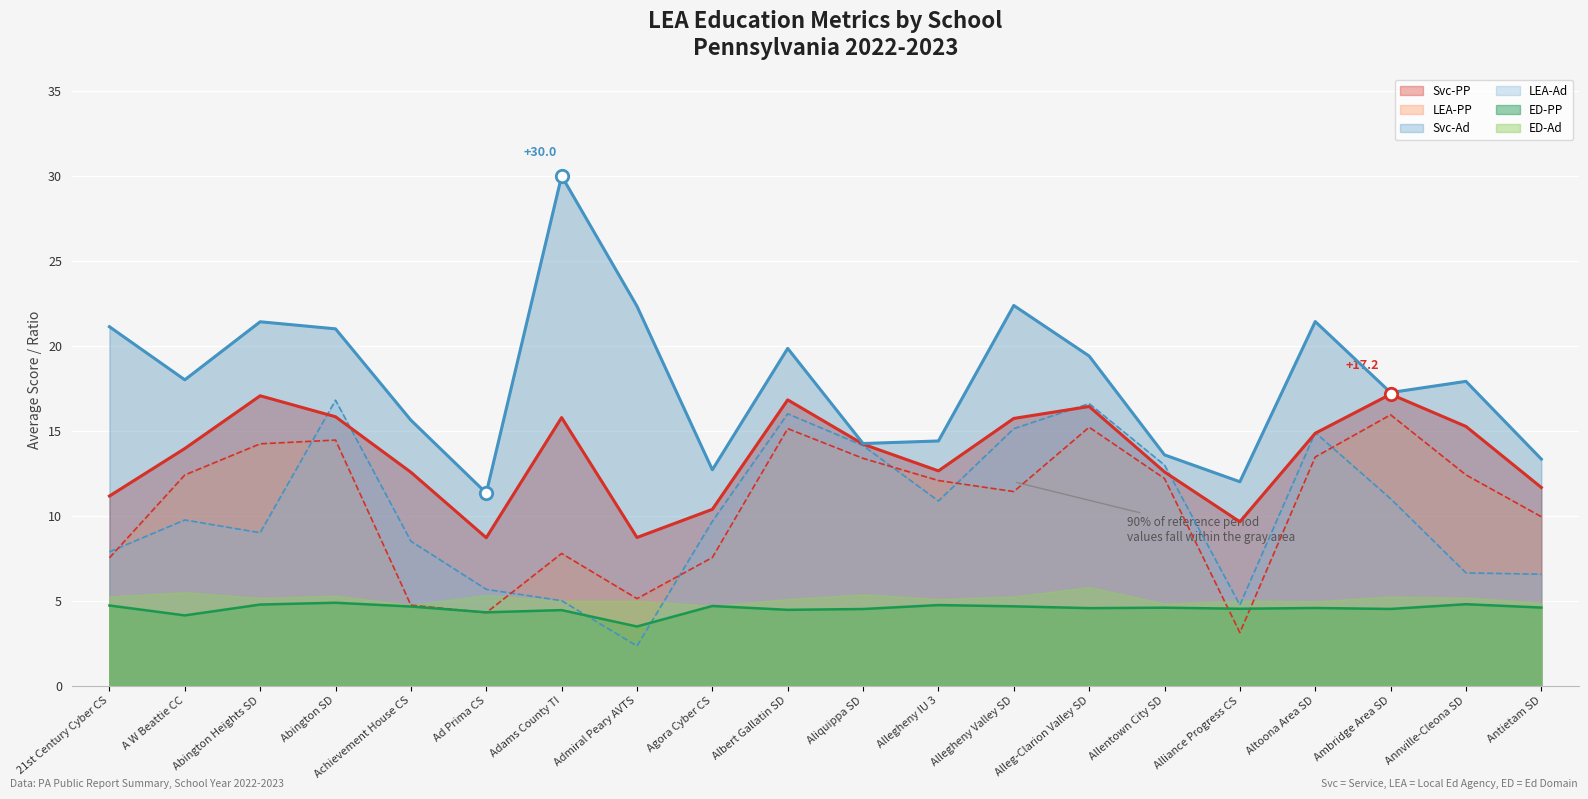

What is the lowest value of the ED-PP series?

3.5